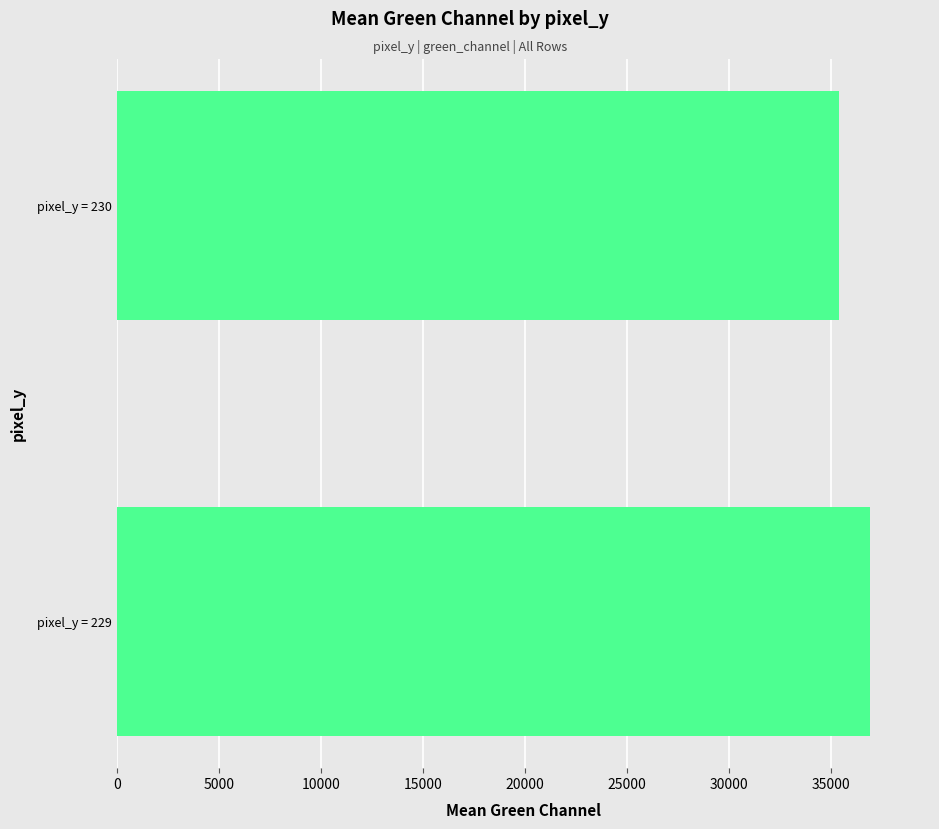

What is the greatest value displayed?

36895.8